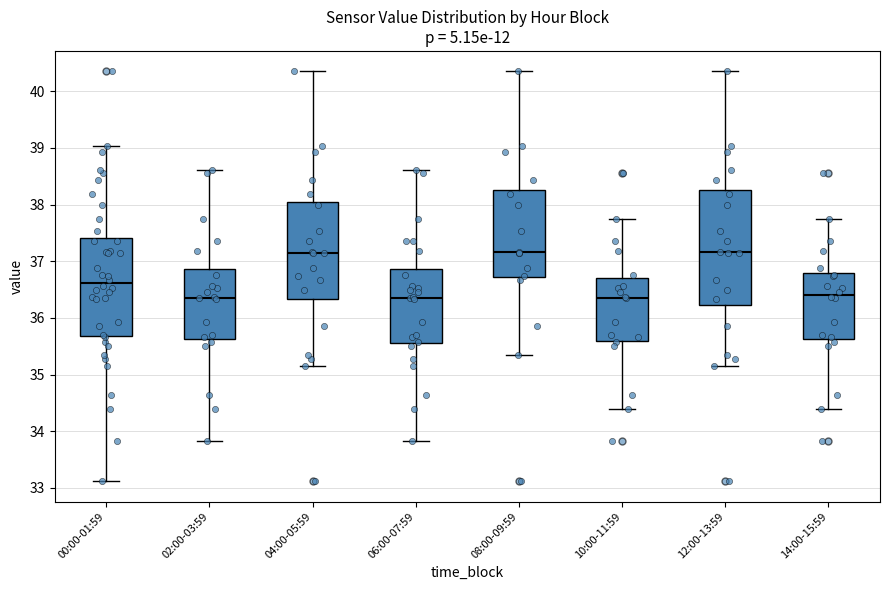

Comparing the boxes themselves (not the whiskers), which one is the tallest?

12:00-13:59